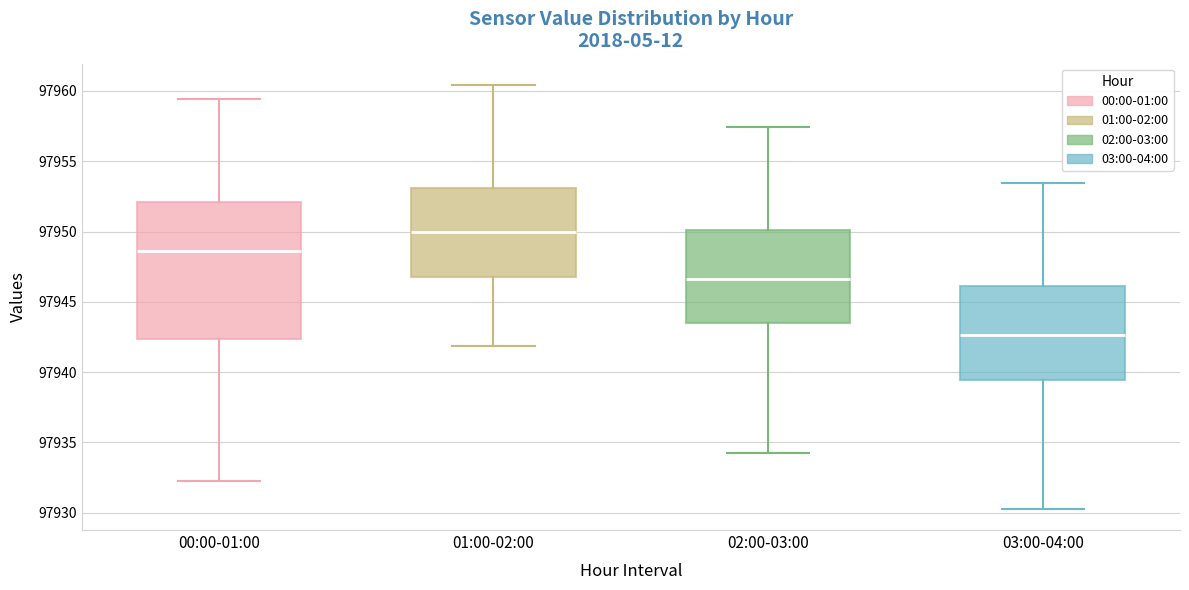

Comparing the boxes themselves (not the whiskers), which one is the tallest?

00:00-01:00